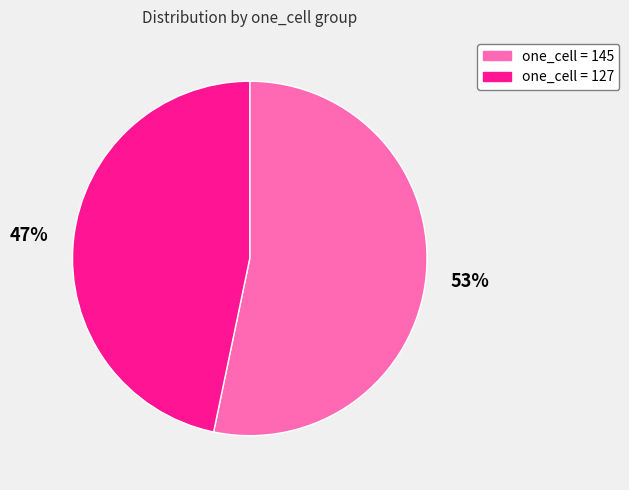

To the nearest percent, what is the average slice percentage?

50%